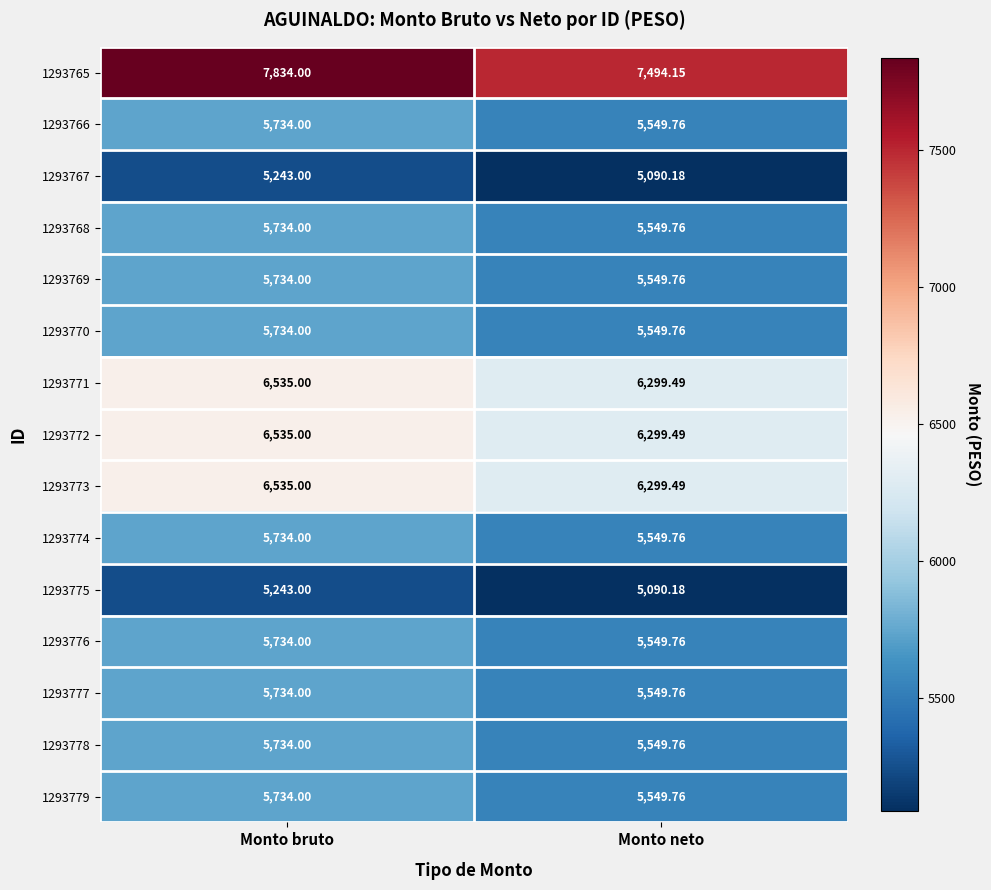

What is the difference between the highest and lowest values at Monto neto?

2404.0